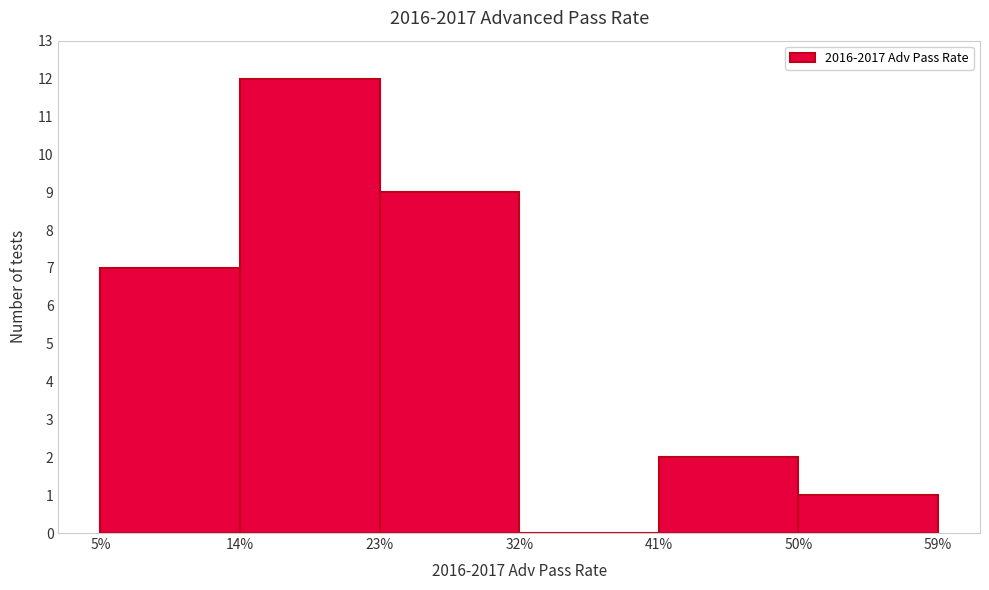

Reading left to right, transcribe this chart: for each bar, give the range it covers on the x-axis and its height. The values are not printed on the chart, so give them approximately, as read against the axis.

5% to 14%: 7
14% to 23%: 12
23% to 32%: 9
32% to 41%: 0
41% to 50%: 2
50% to 59%: 1